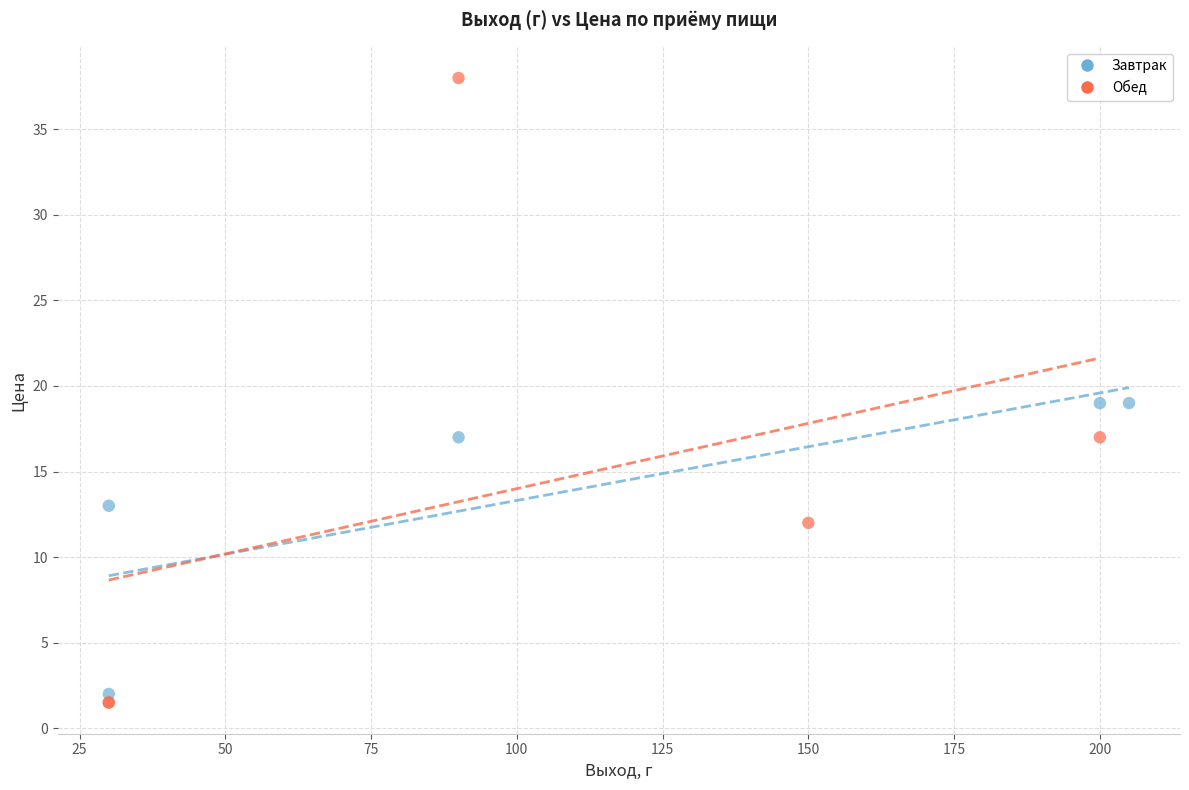

Which series contains the lowest Y value?

Обед